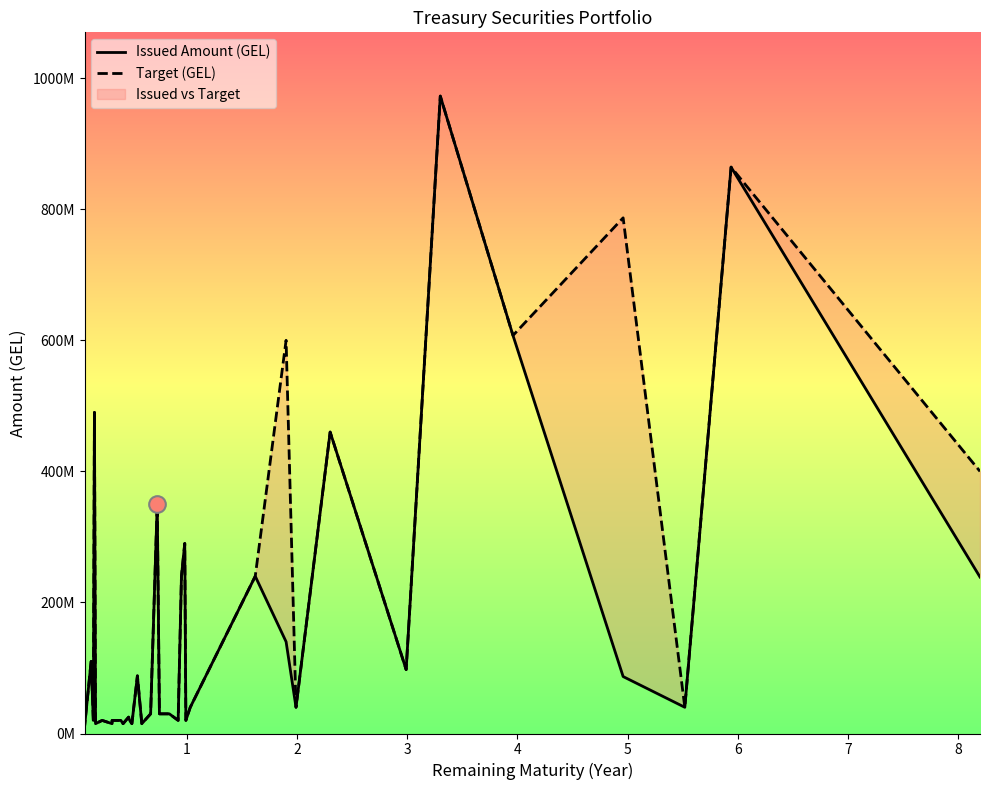

Is this an area chart (filled region under the line)?

No